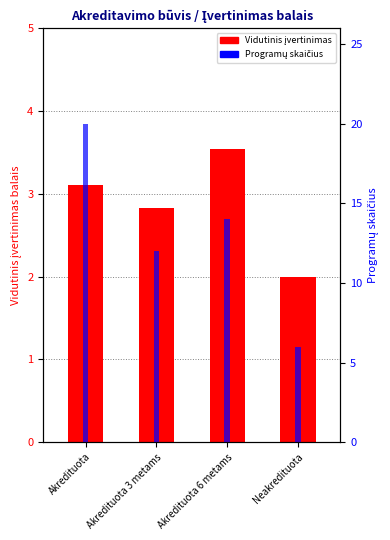

What is the label of the 4th bar from the right?

Akredituota